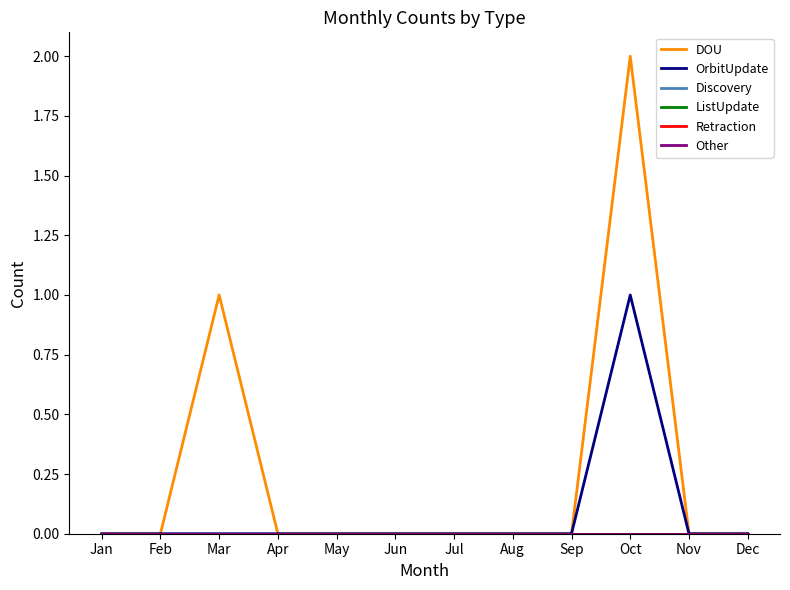

True or false: DOU and OrbitUpdate intersect in this chart.

False